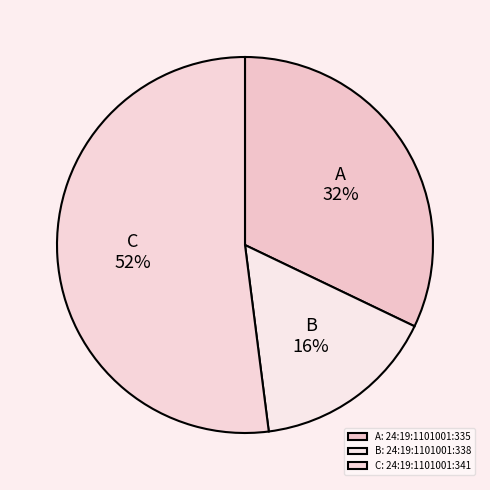

Between B and C, which is larger?

C